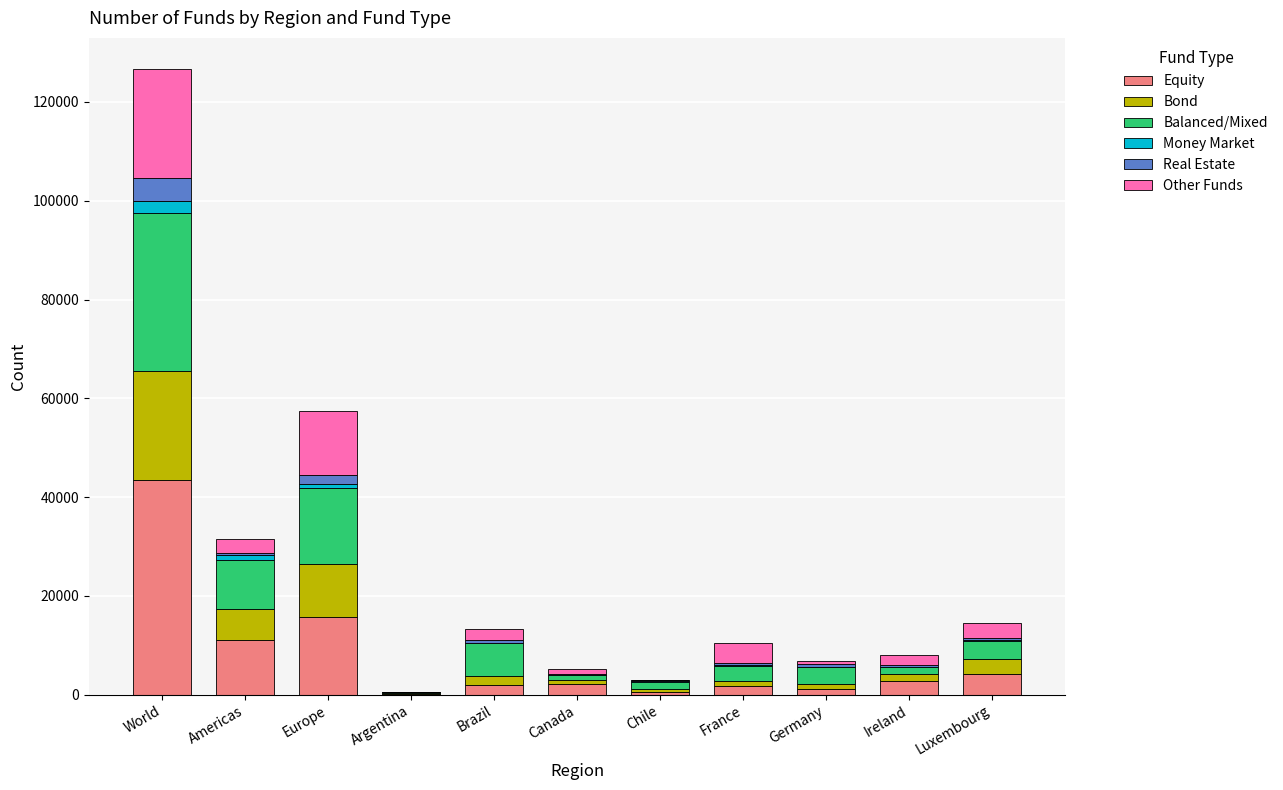

How many categories are shown in the chart?

11